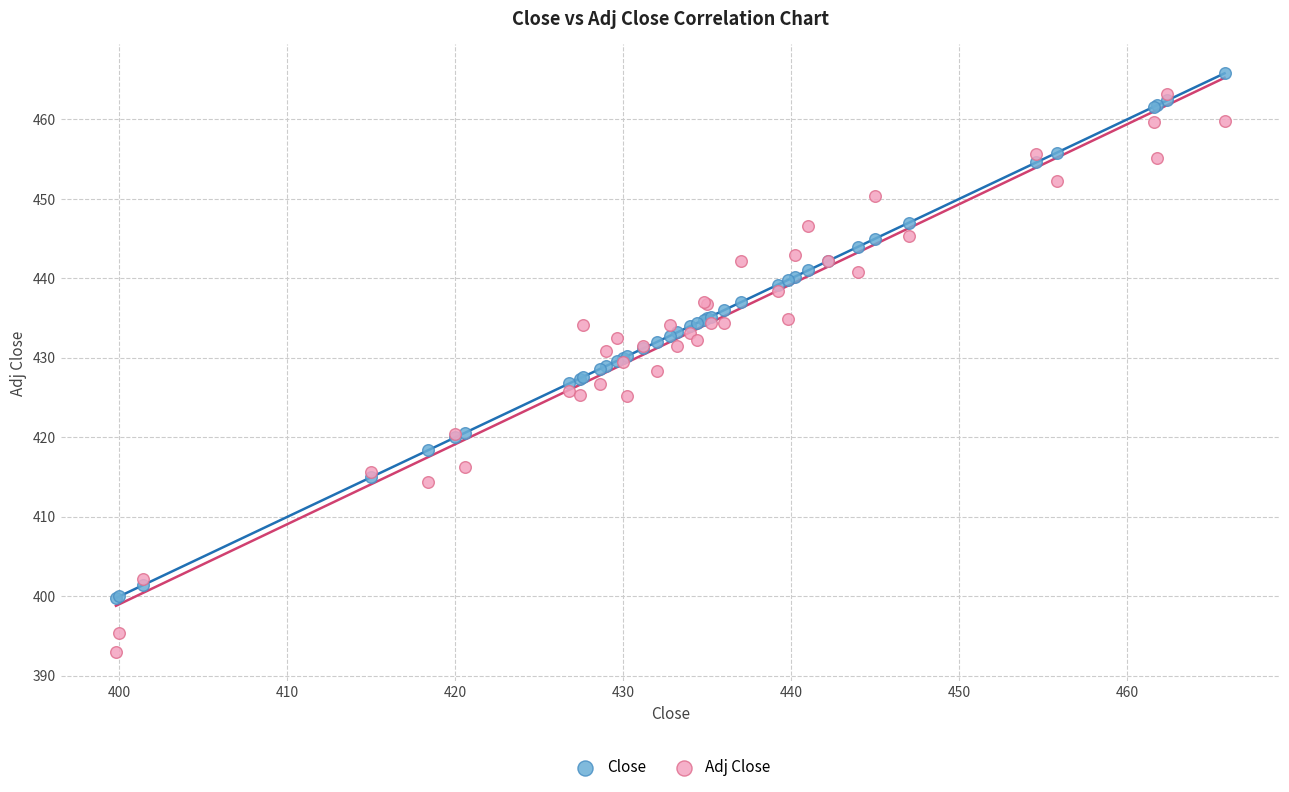

What are all the series names shown in the legend?

Close, Adj Close